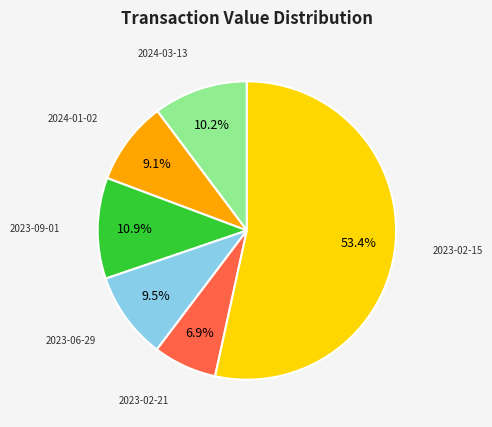

Is there any slice that represents more than half of the pie?

Yes